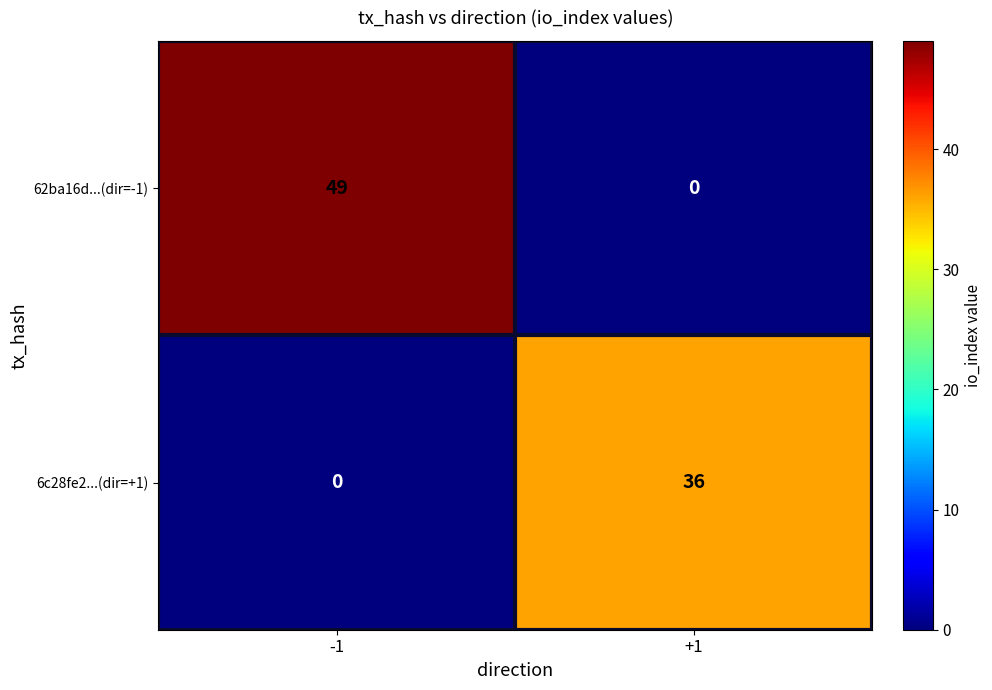

Reading left to right, transcribe all the data shown in this chart.

62ba16d...(dir=-1): 49	0
6c28fe2...(dir=+1): 0	36